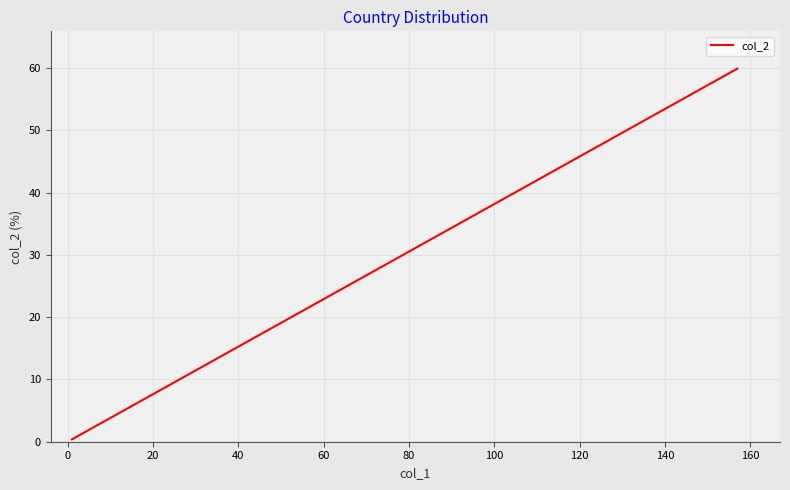

Count the number of values greater than 1.

8